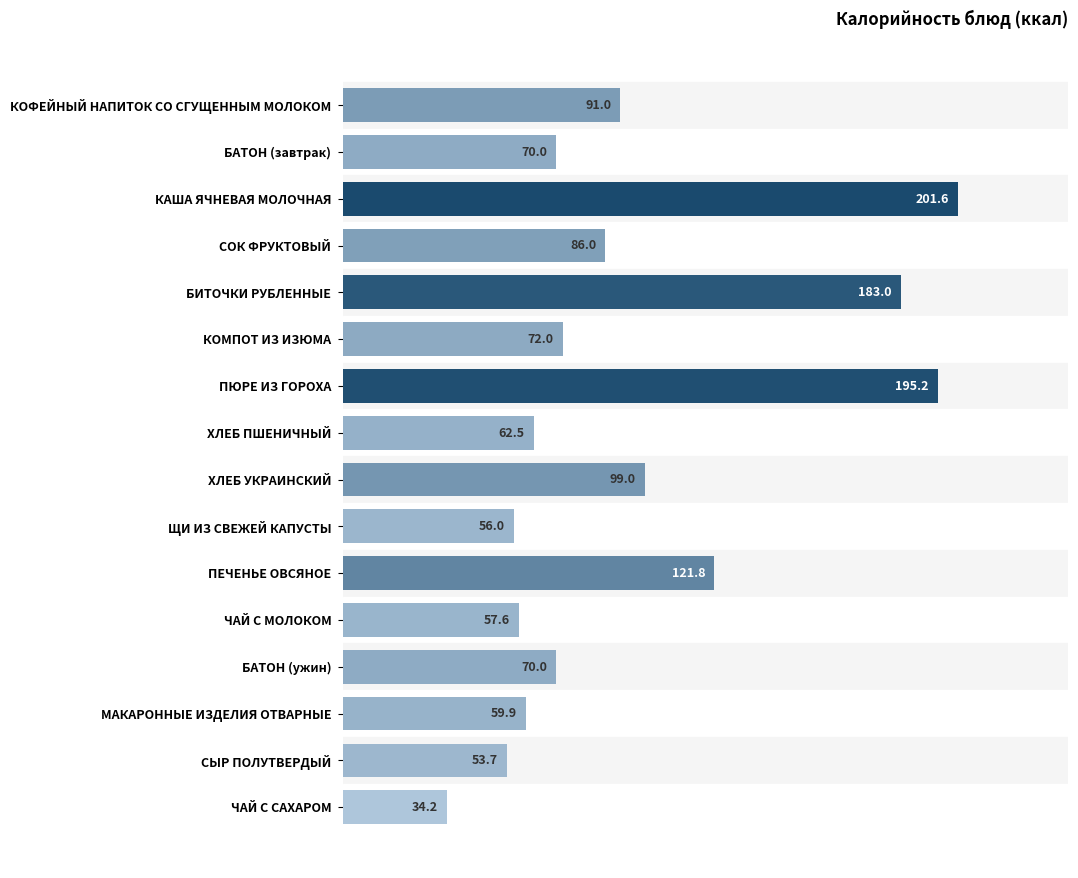

The value at ПЮРЕ ИЗ ГОРОХА is 255.5. True or false?

False